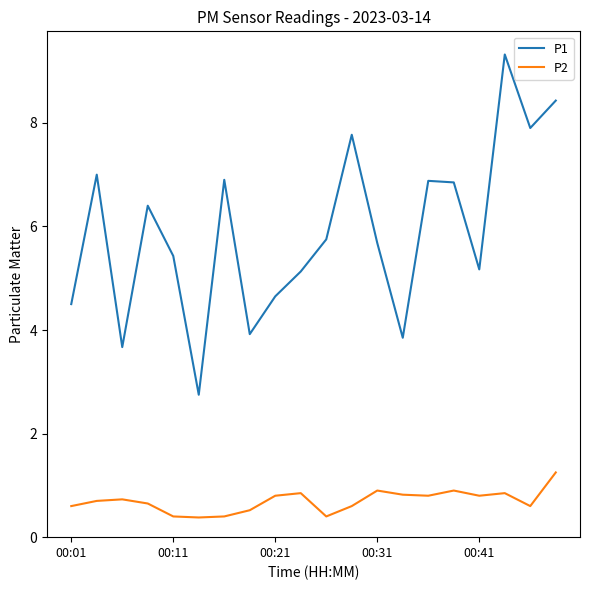

What is the average value of the P1 series?

5.9